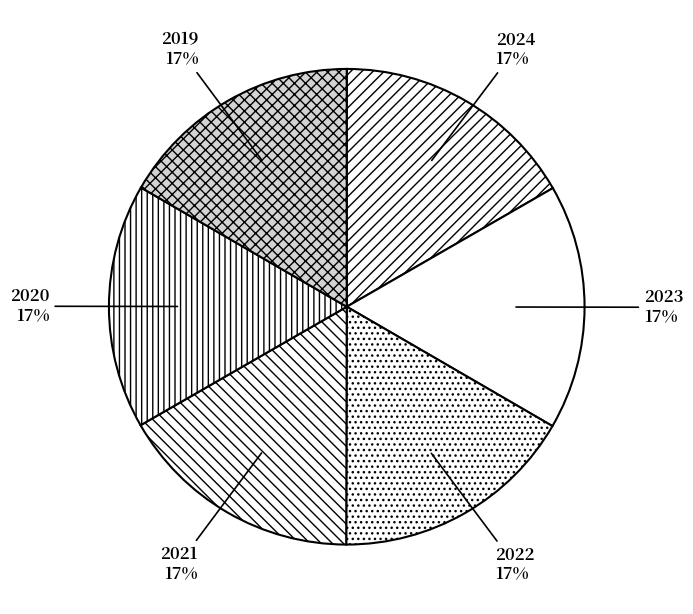

What percentage is the 2019 slice, to the nearest percent?

17%